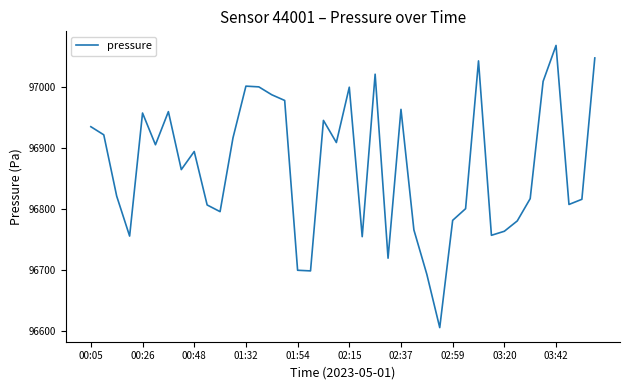

What is the maximum value shown in the chart?

97068.5